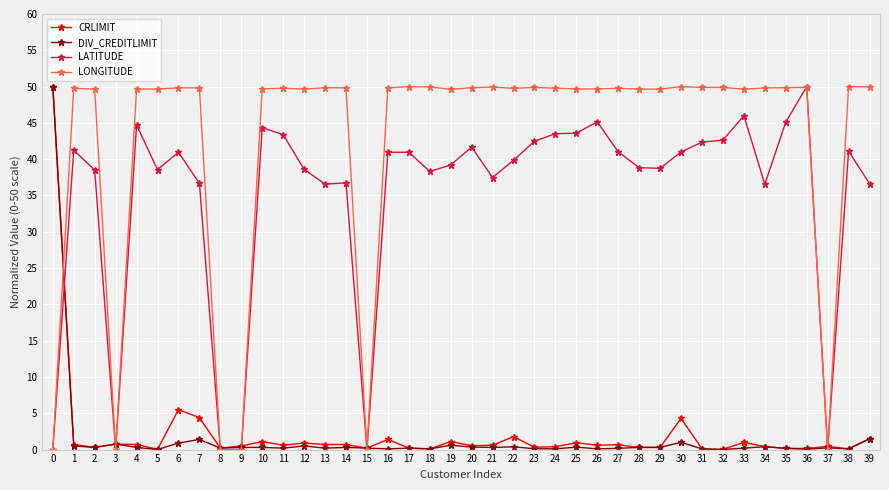

What is the sum of all CRLIMIT values?

84.7